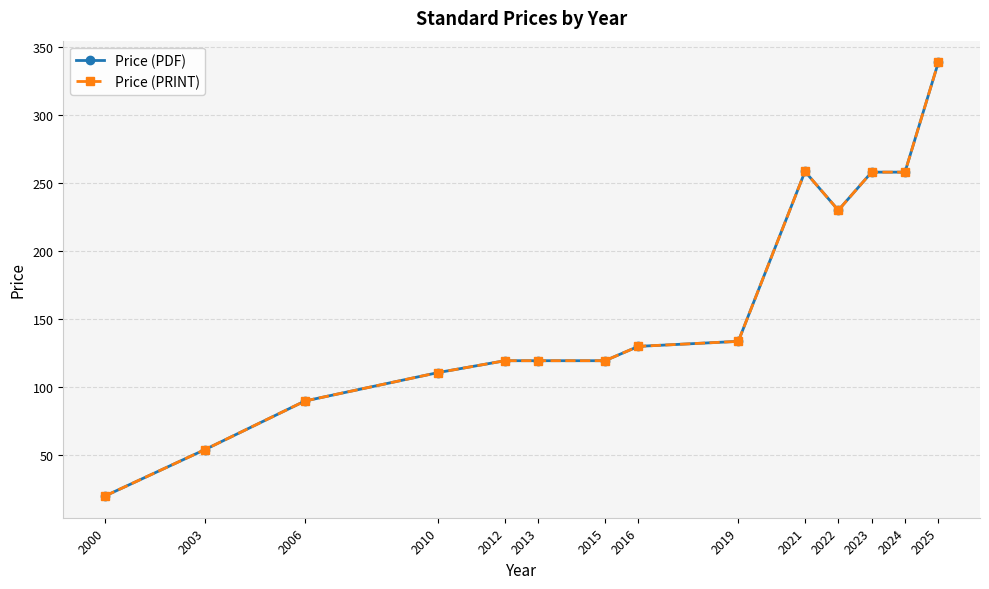

The Price (PRINT) series shows 54.1 at 2003. True or false?

True